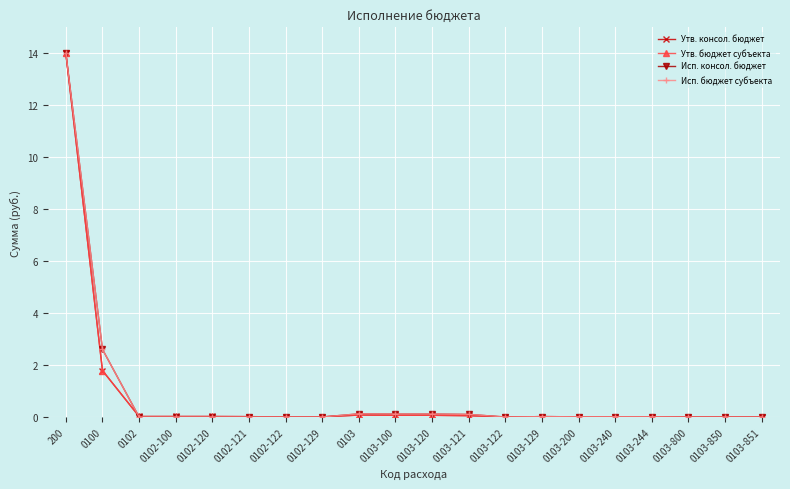

How many lines are shown in the chart?

4